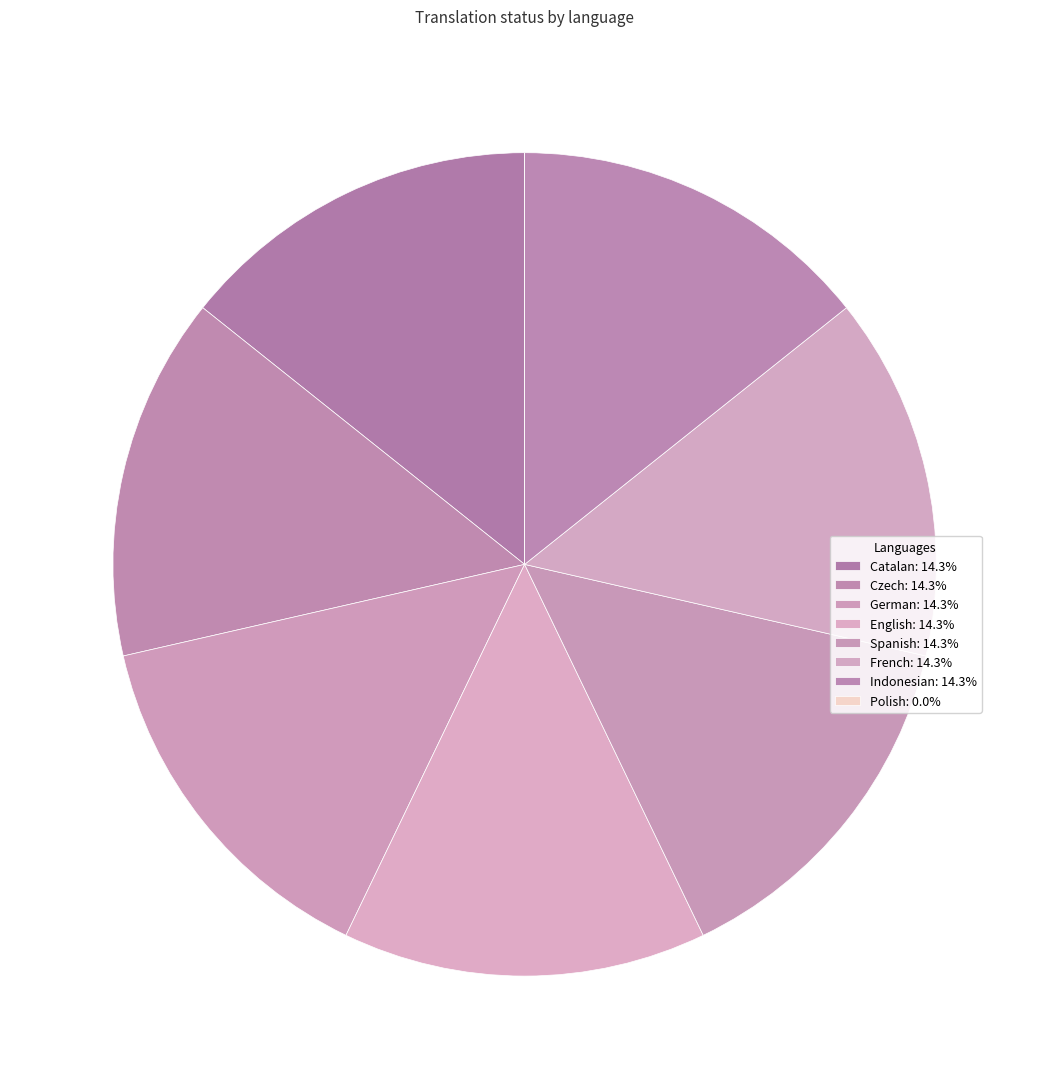

To the nearest percent, what is the combined percentage of Czech and English?

29%